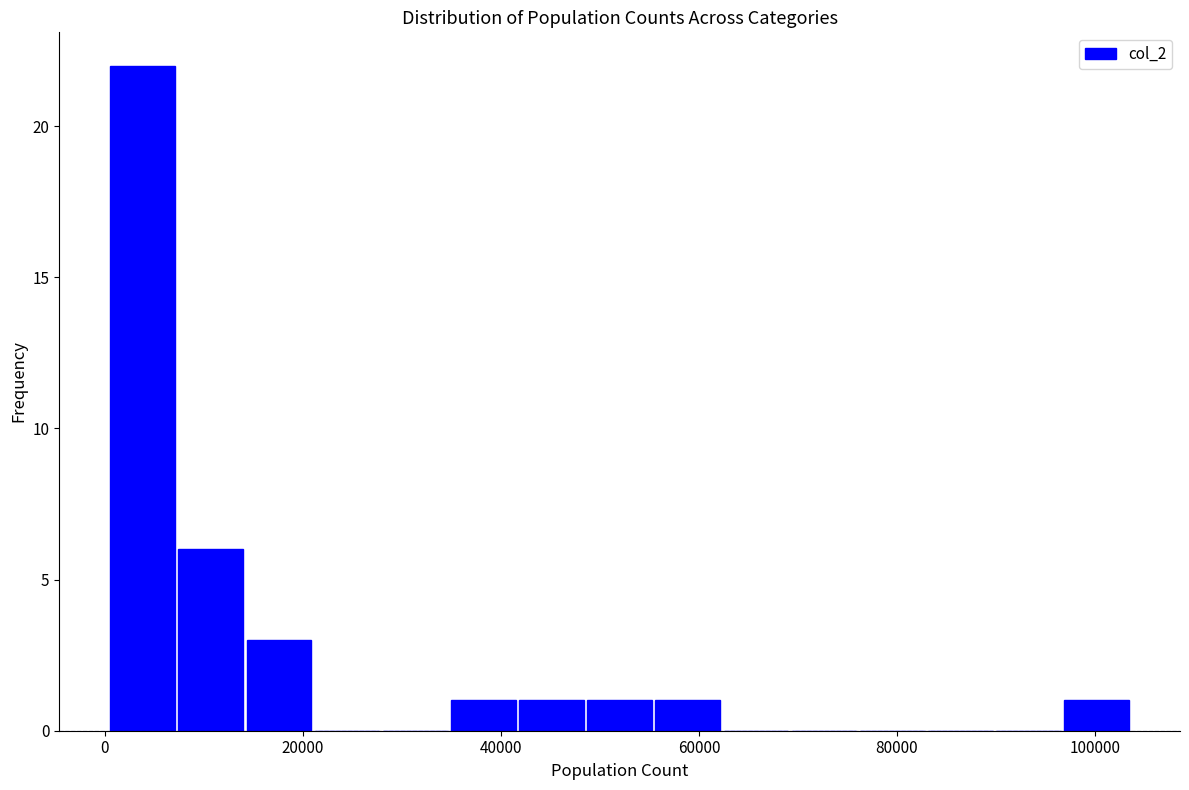

Read against the x-axis, roughly where is the centre of the tallest bar?

4000